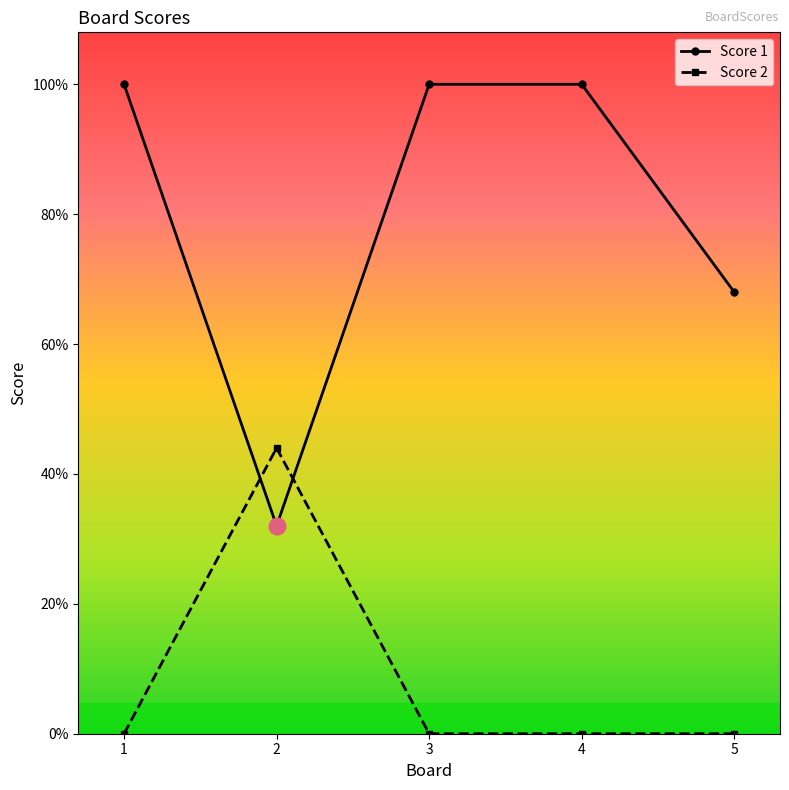

What are all the series names shown in the legend?

Score 1, Score 2